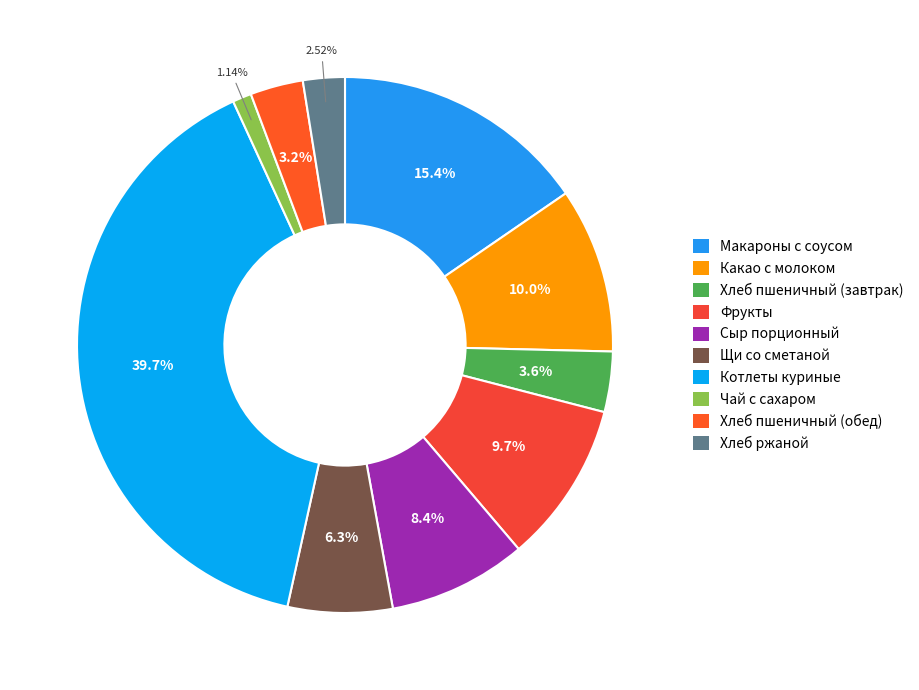

Approximately how many times larger is the value at Сыр порционный compared to Какао с молоком?

0.8